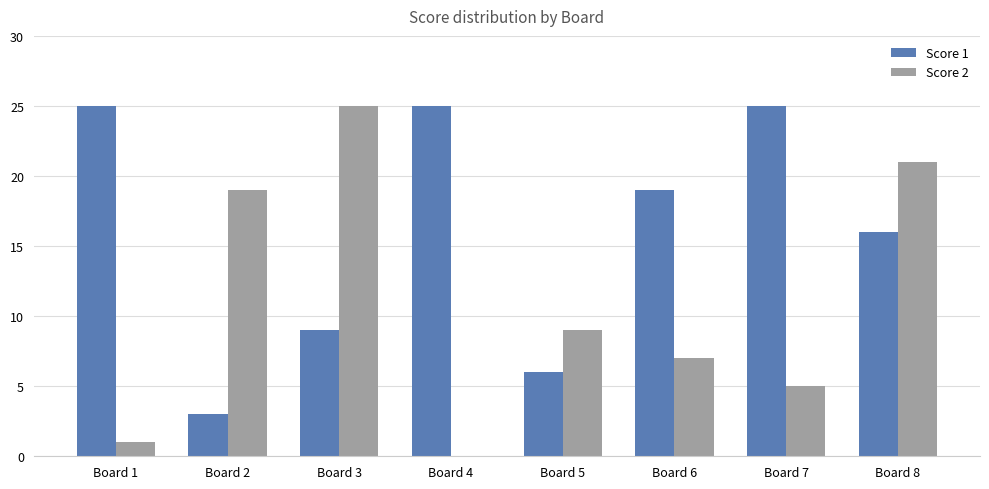

What are all the series names shown in the legend?

Score 1, Score 2